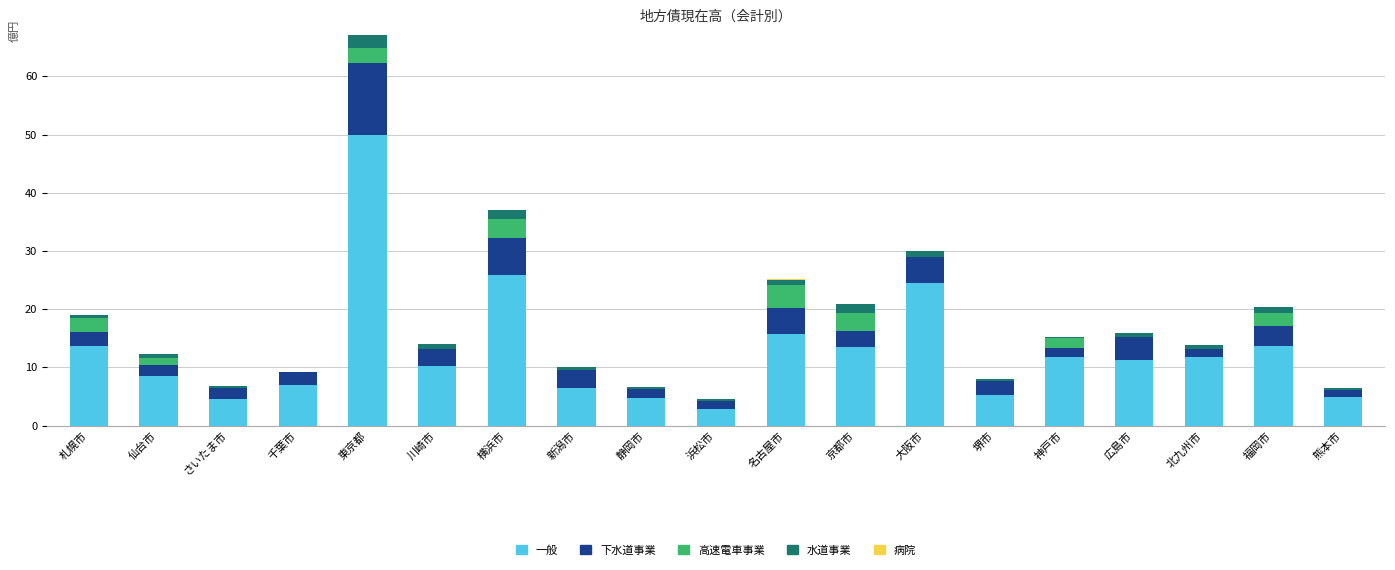

At which category is the sum across all series the highest?

東京都